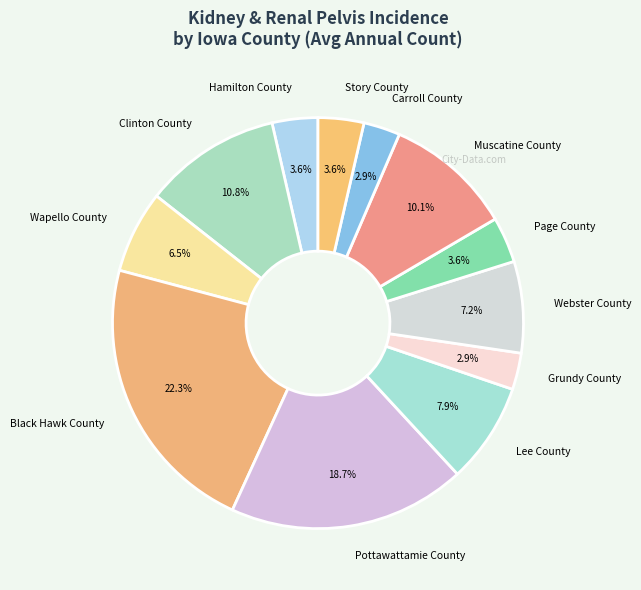

Does Grundy County account for over 50% of the chart?

No